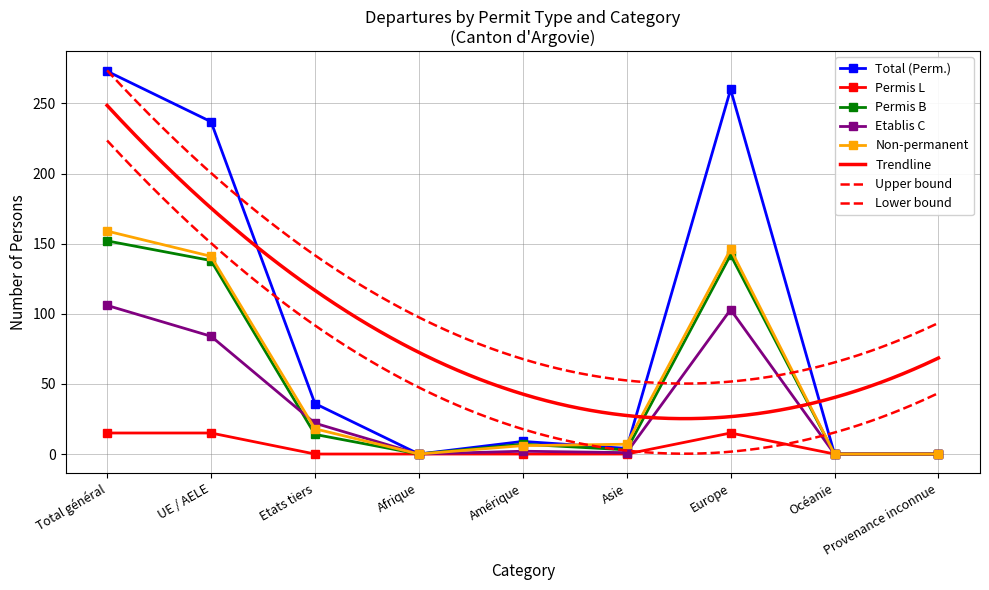

What is the highest value of the Permis B series?

152